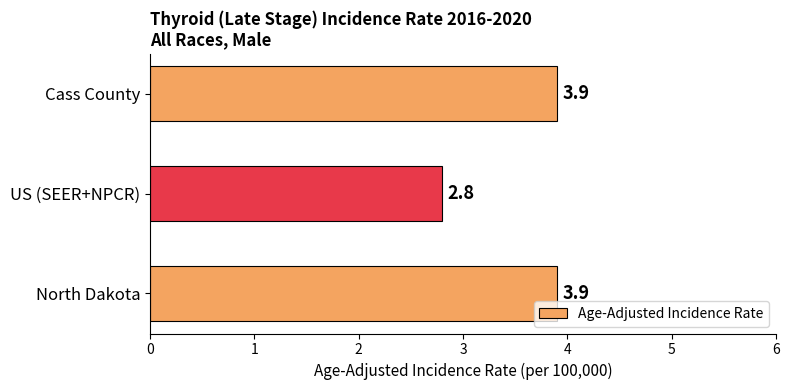

Reading top to bottom, extract all data points from this chart.

Cass County=3.9	US (SEER+NPCR)=2.8	North Dakota=3.9